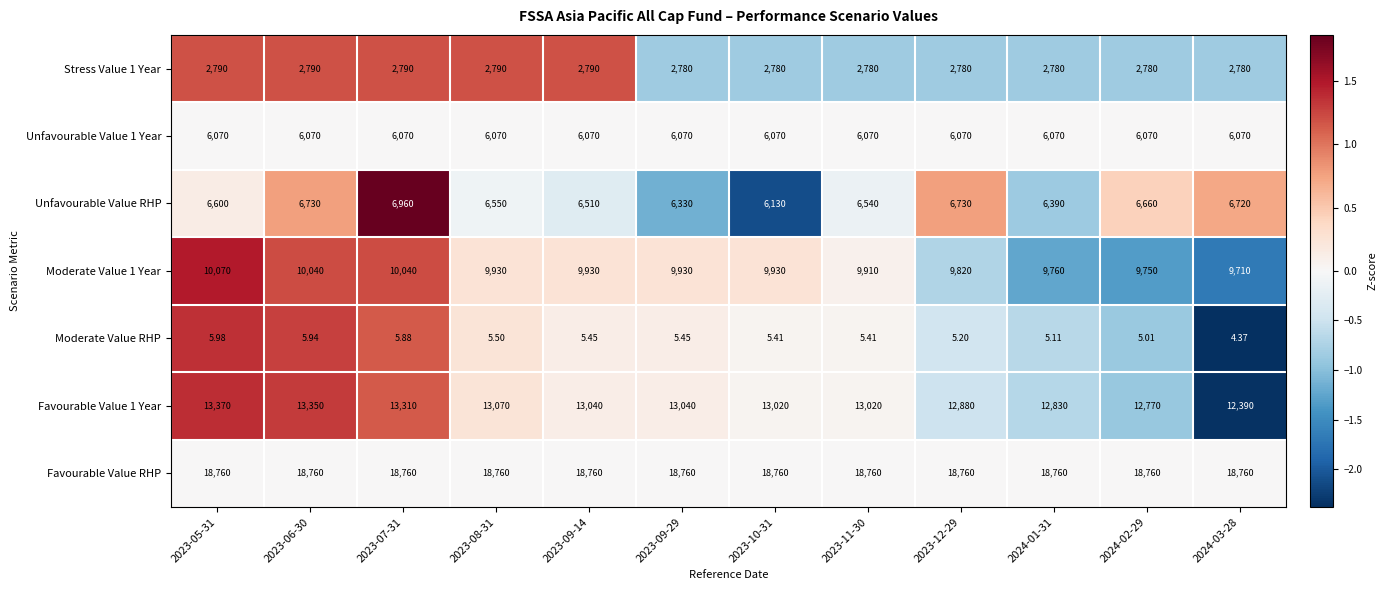

How many distinct data groups are displayed?

7